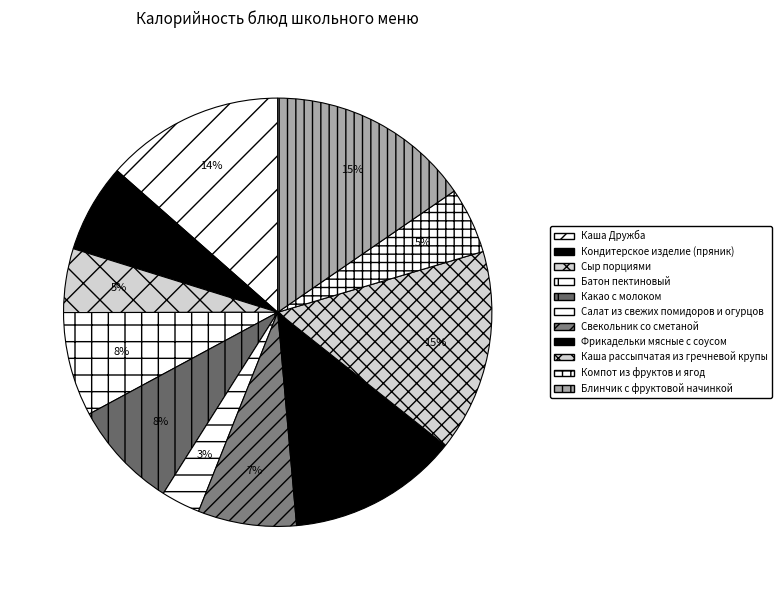

Is there any slice that represents more than half of the pie?

No